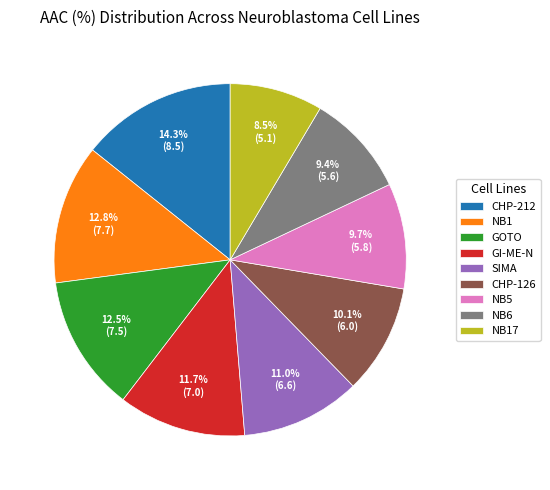

To the nearest percent, what is the difference between the largest and smallest slice percentages?

6%